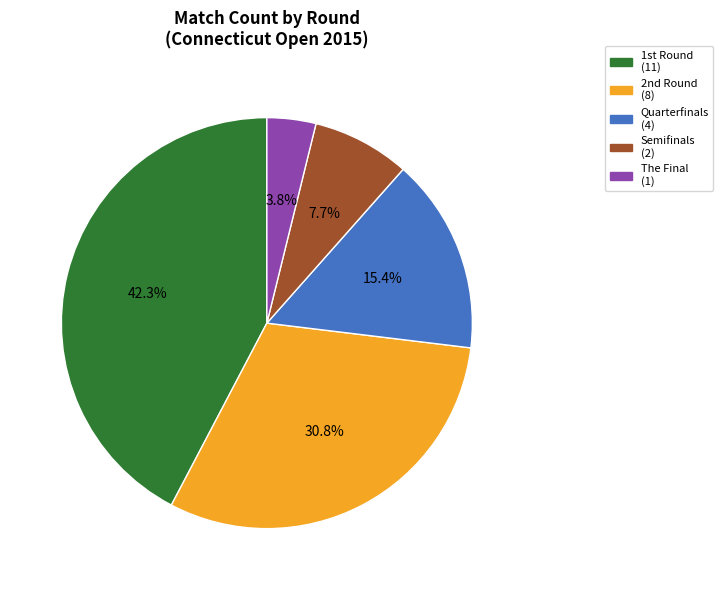

Rank the categories by value from lowest to highest.

The Final, Semifinals, Quarterfinals, 2nd Round, 1st Round